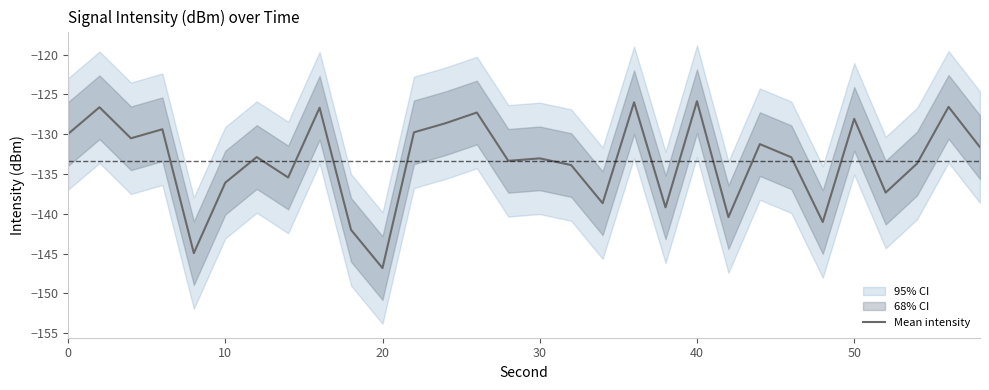

The Mean intensity series shows -45.6 at 50. True or false?

False